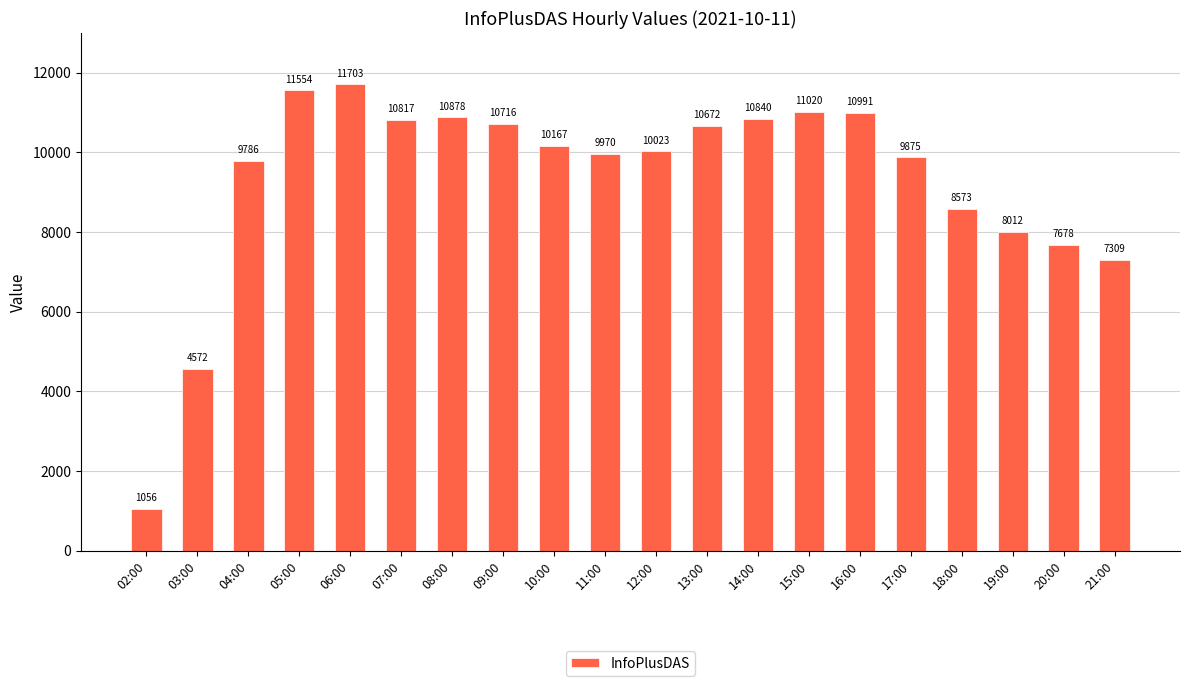

What value does the data have at 19:00?

8012